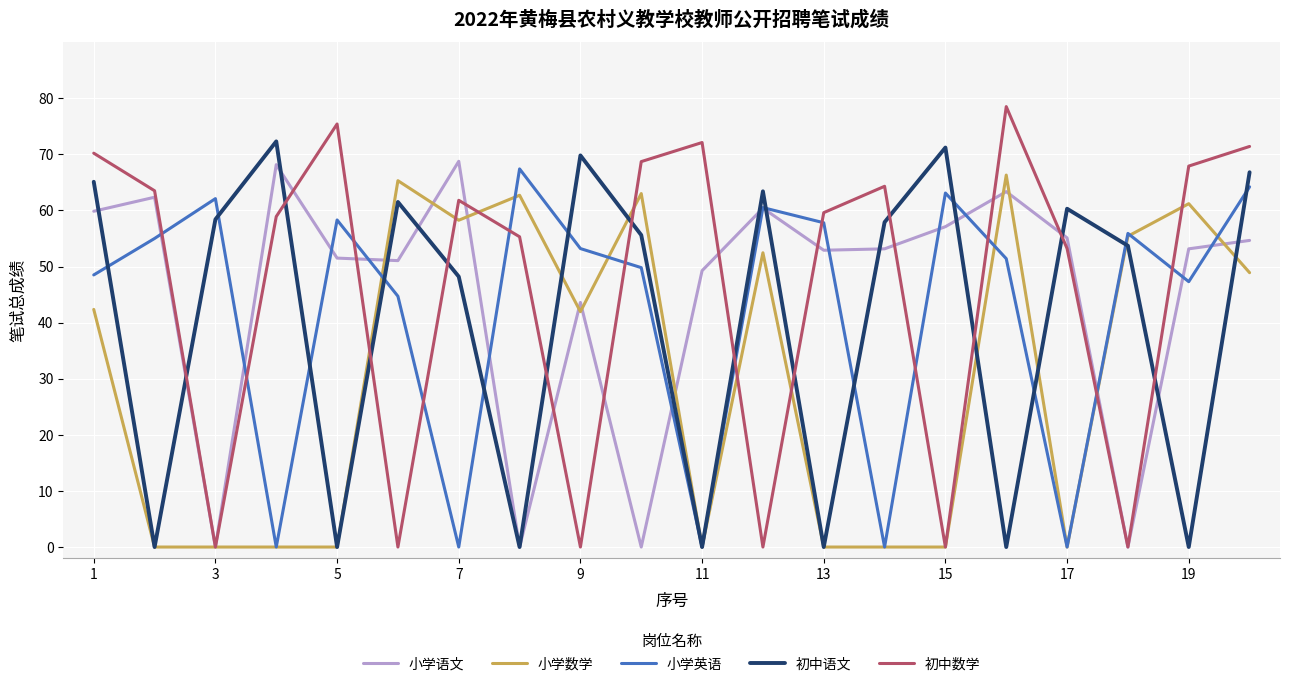

Which series has the widest spread of values?

初中数学